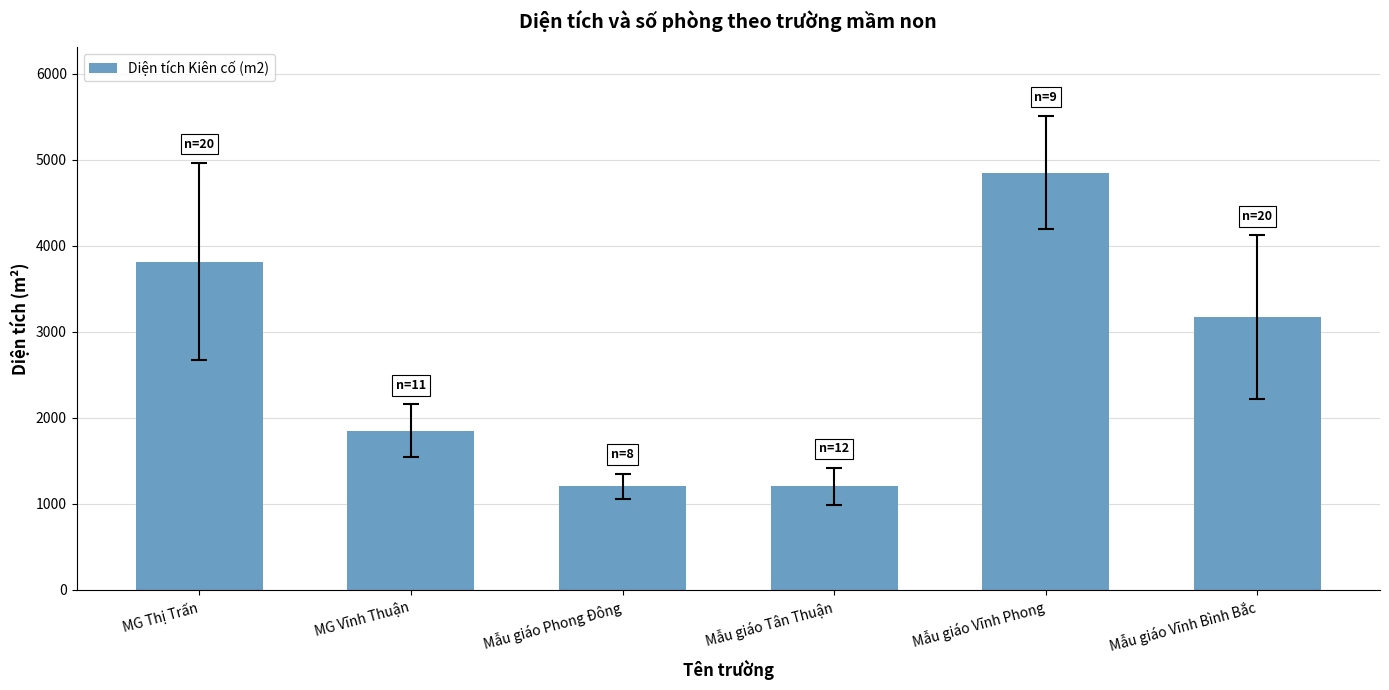

Which category has the highest value across all series?

Mẫu giáo Vĩnh Phong